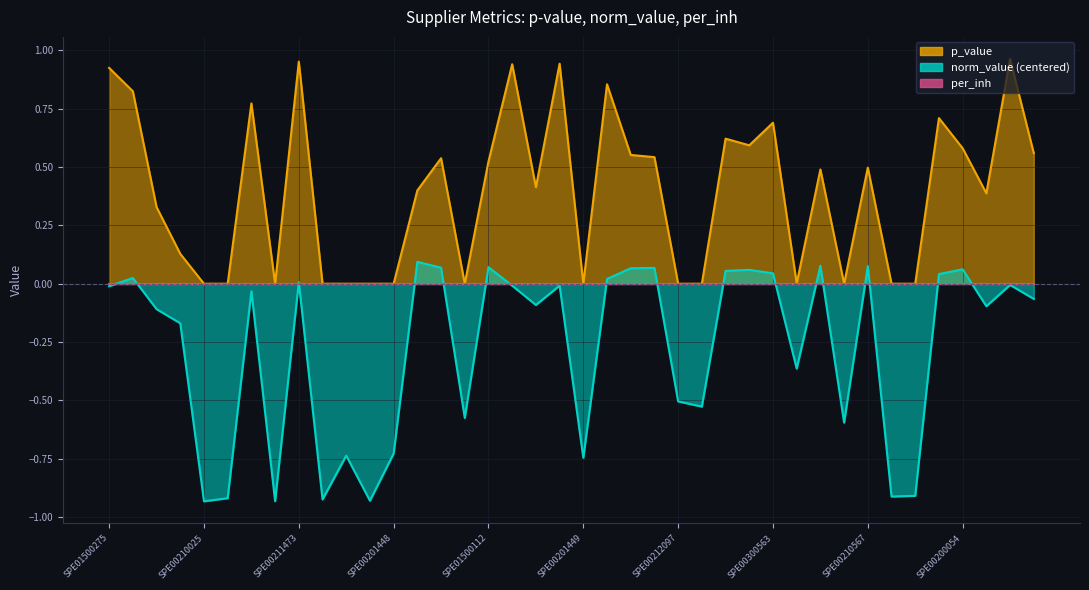

What is the difference between the second highest and second lowest values in the norm_value series?

1.0